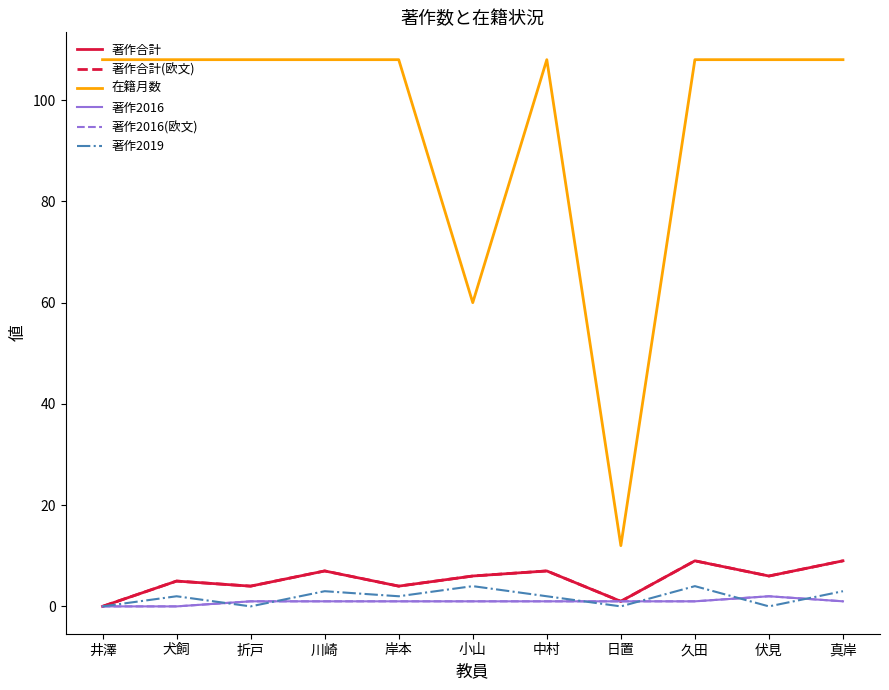

Does the chart have visible grid lines?

No